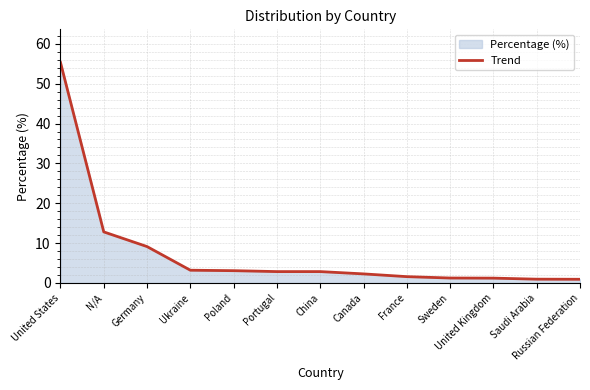

True or false: there are more than 0 points higher than both neighbors.

False